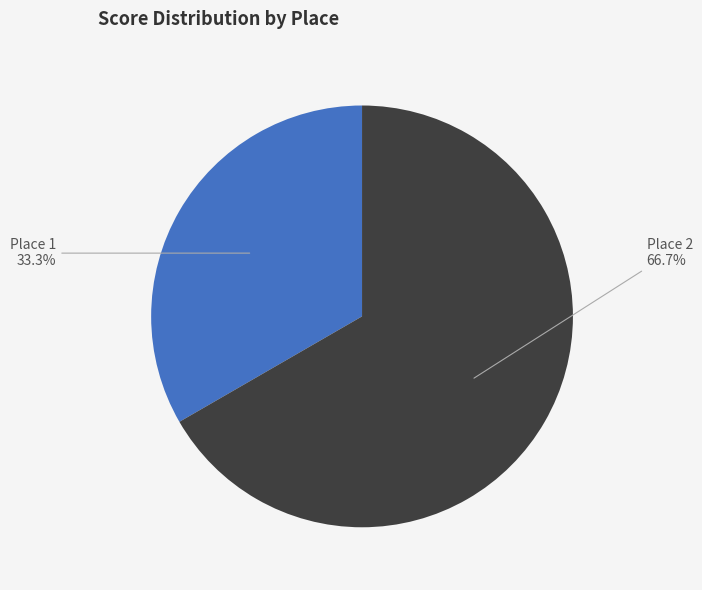

What portion of the pie excludes Place 1?

66.7%